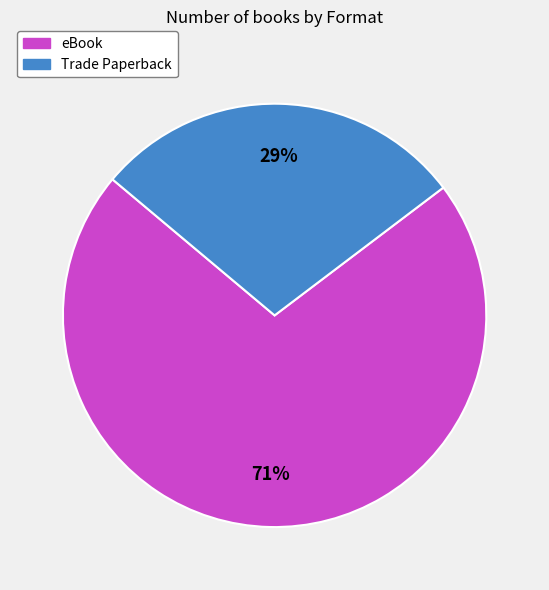

What is the smallest slice in the pie chart?

Trade Paperback